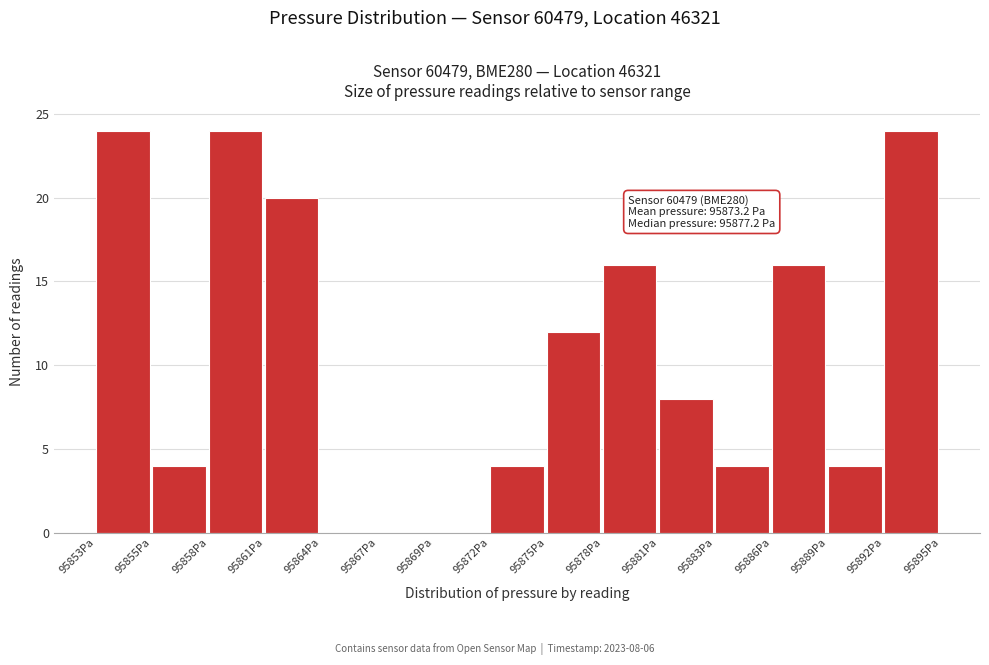

Reading left to right, list all the values displayed in this chart.

95853Pa=24	95855Pa=4	95858Pa=24	95861Pa=20	95864Pa=0	95867Pa=0	95869Pa=0	95872Pa=4	95875Pa=12	95878Pa=16	95881Pa=8	95883Pa=4	95886Pa=16	95889Pa=4	95892Pa=24